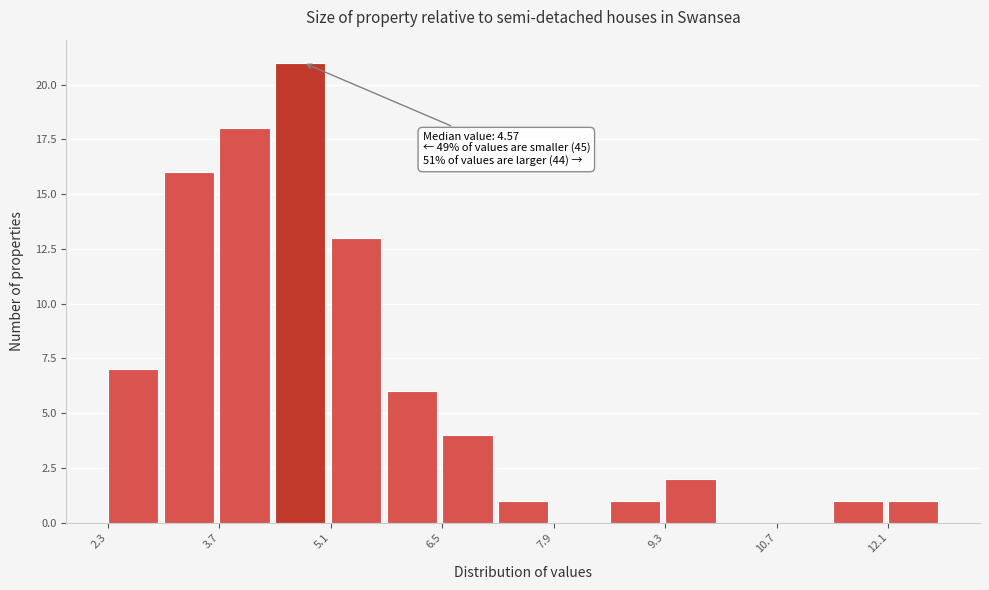

Around what value on the x-axis is the tallest bar? Give the approximate position of its centre, as read against the axis.

4.8